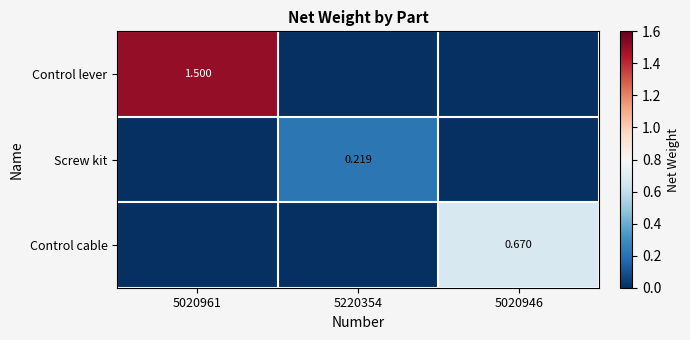

Count the number of data series in this chart.

3